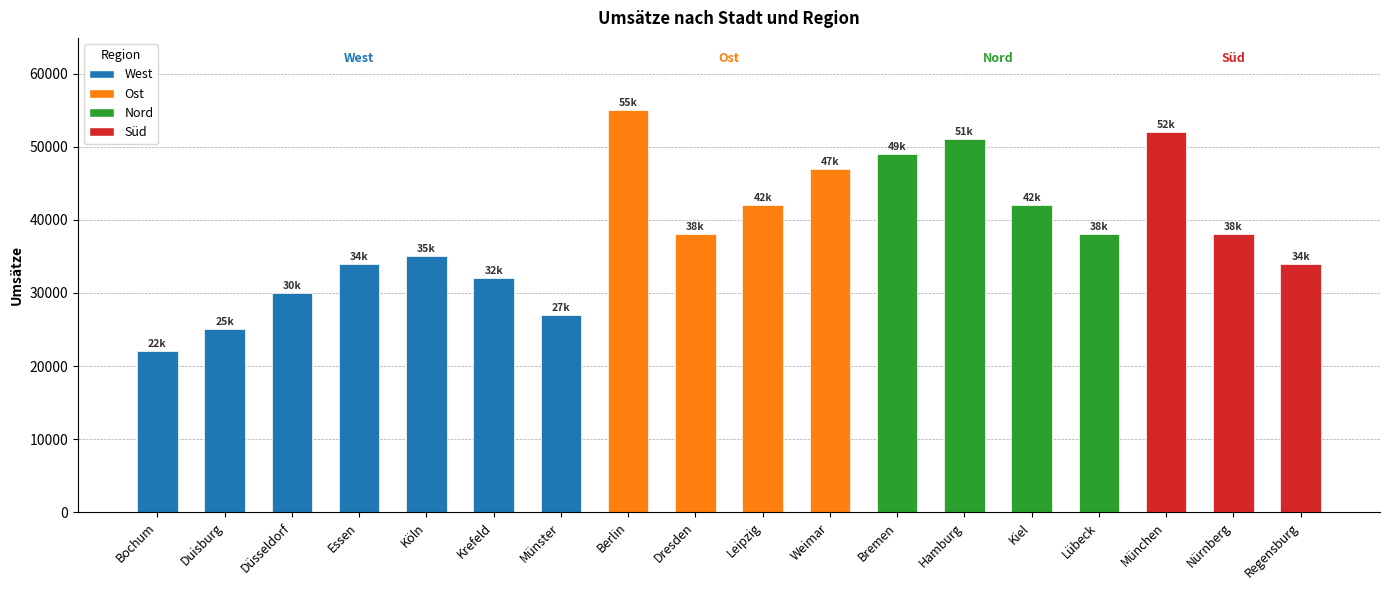

How many categories are shown in the chart?

18